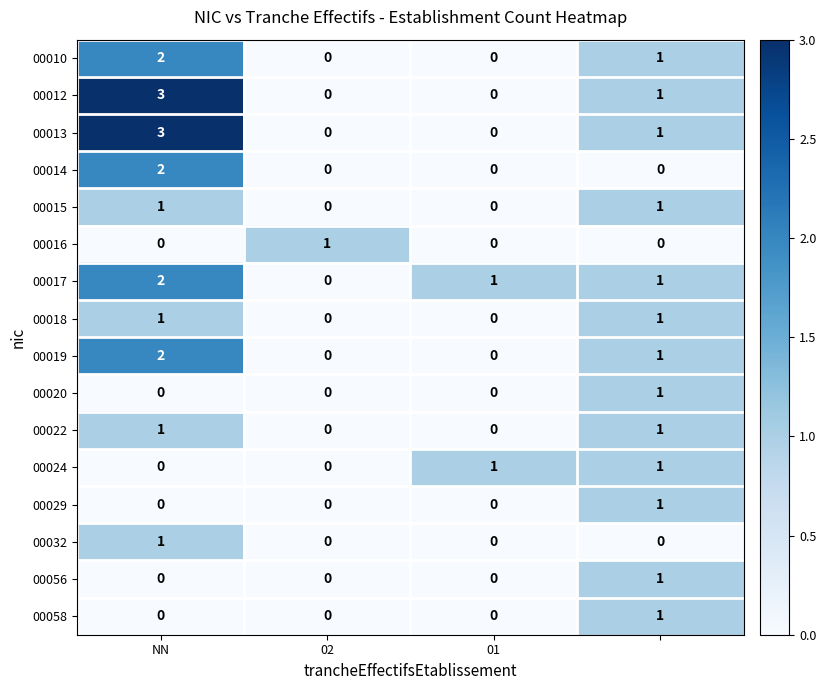

What is the maximum value for 00013?

3